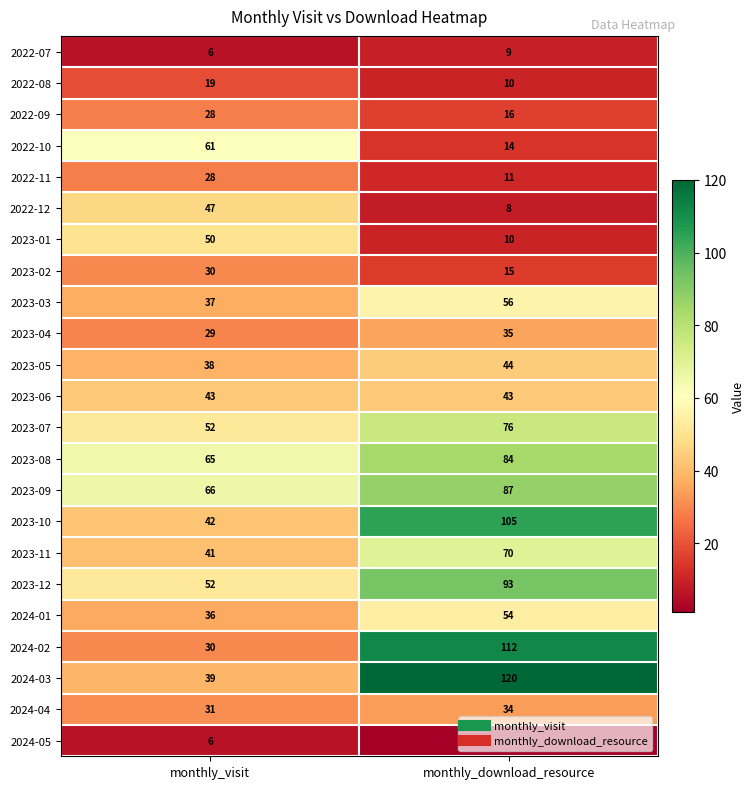

Which series has the largest total across all categories?

2024-03